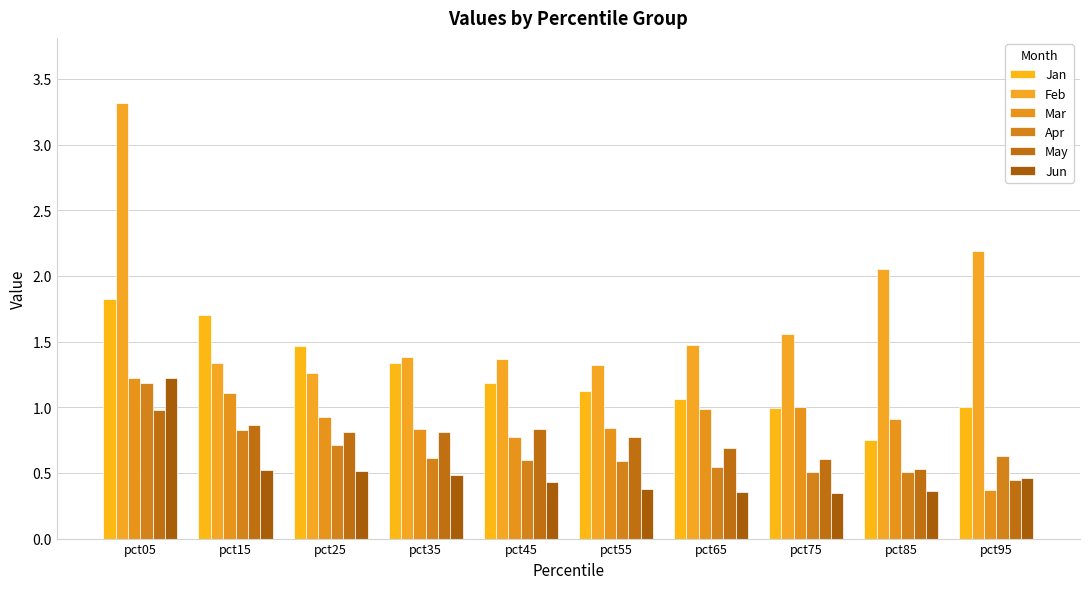

Are the bars grouped side by side (vs. stacked)?

Yes